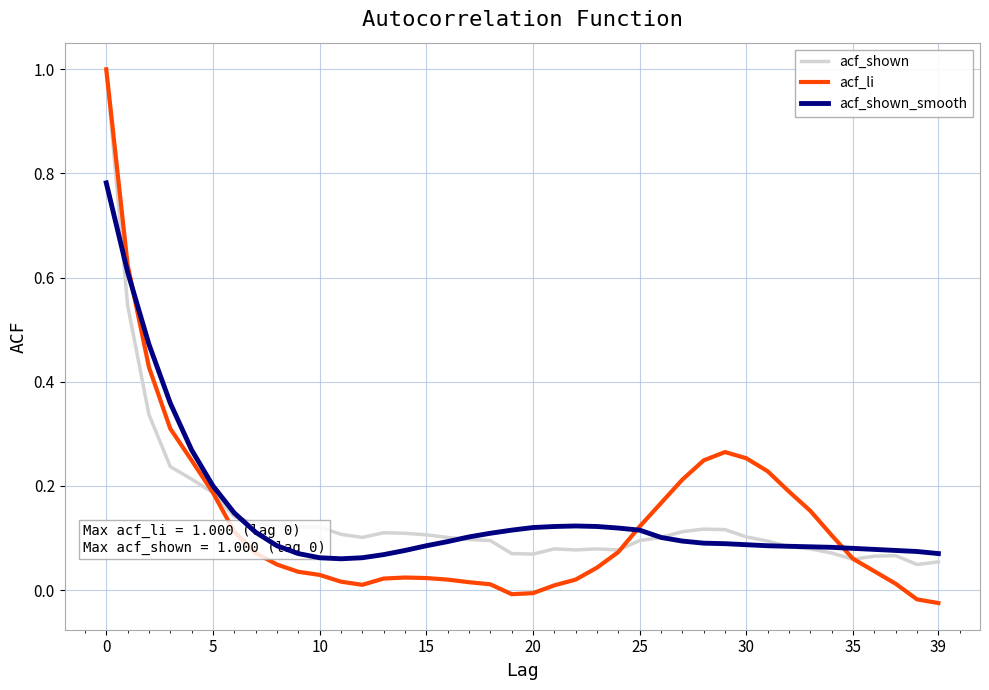

Which series has the widest spread of values?

acf_li